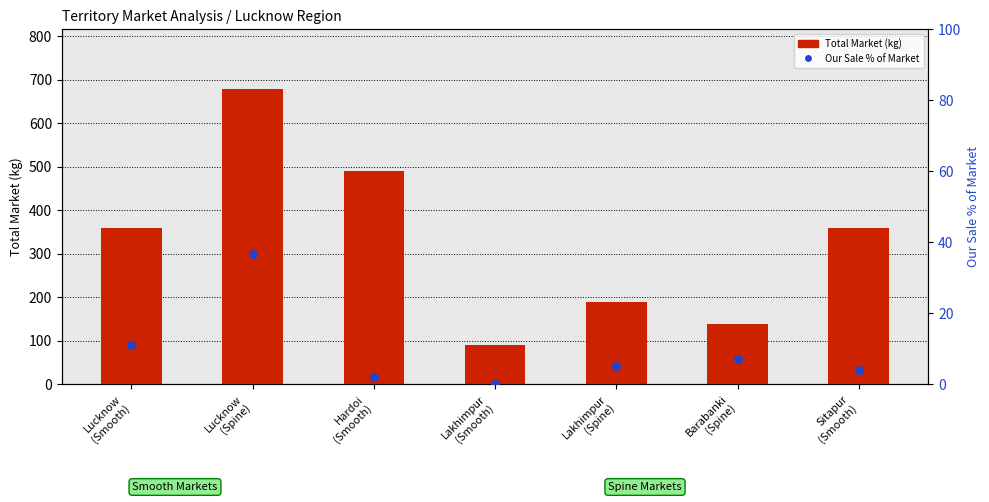

Which series has the largest Y range (max minus min)?

Total Market (kg)